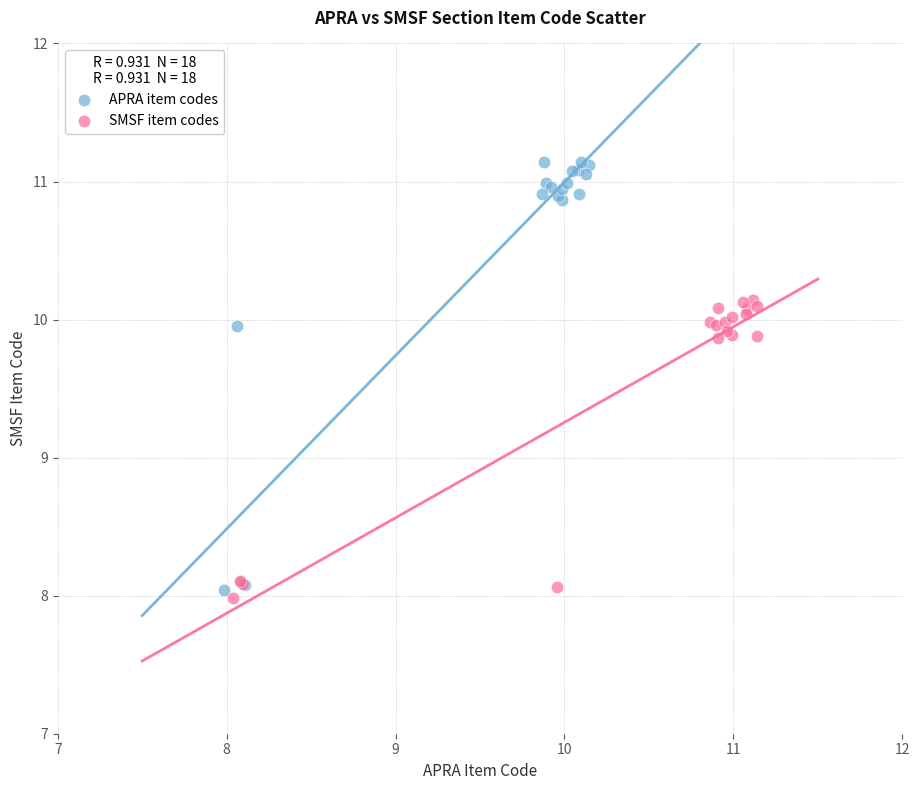

Which series has the largest Y range (max minus min)?

APRA item codes